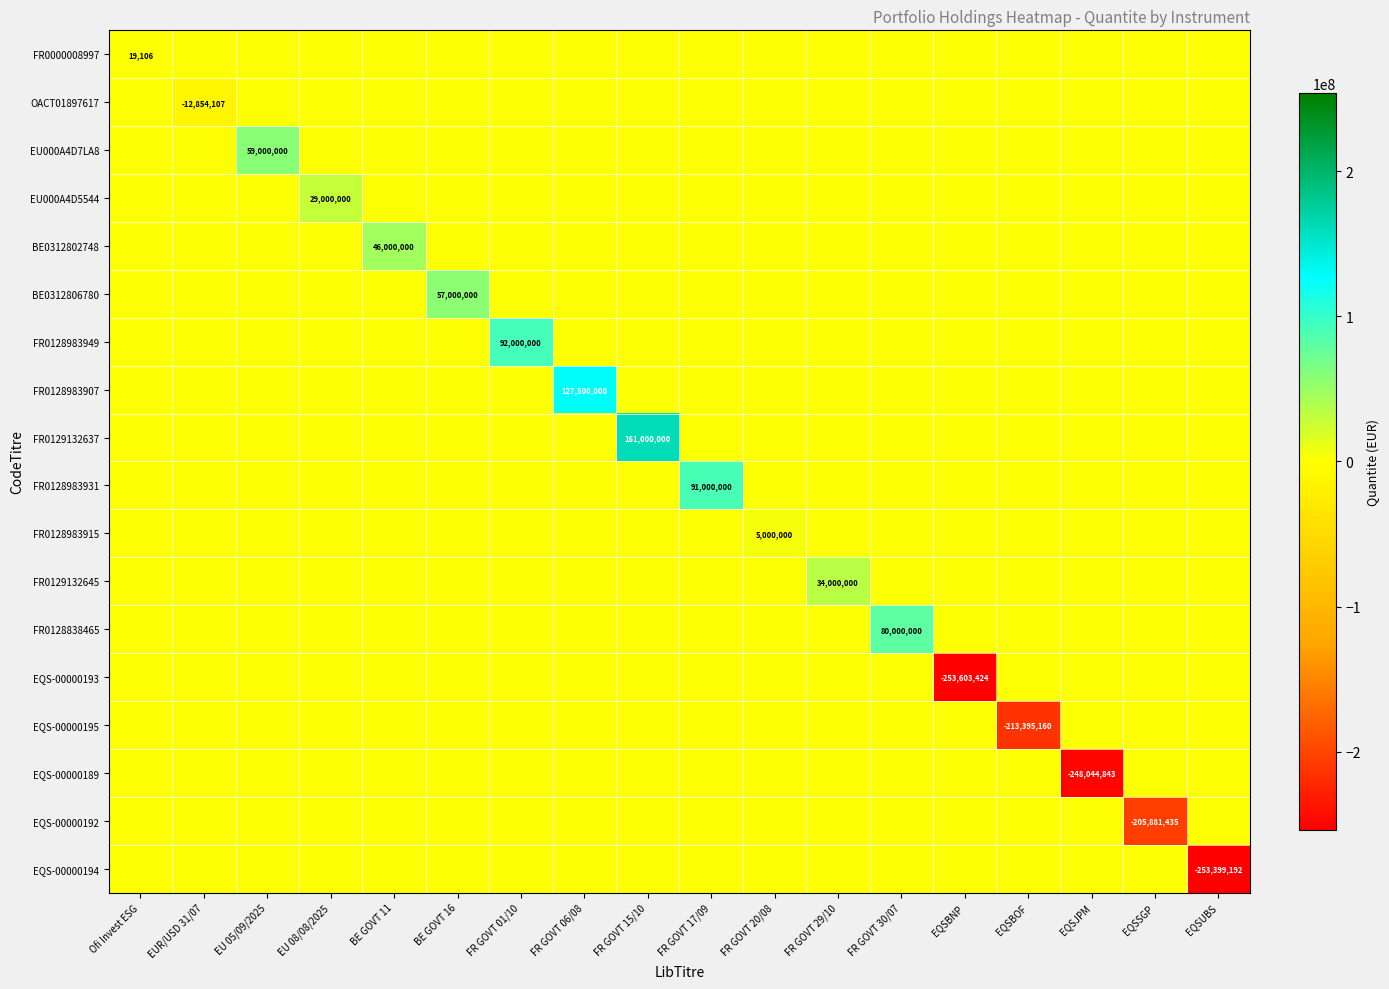

Is it true that FR0128983907 equals 127500000 at FR GOVT 06/08?

True